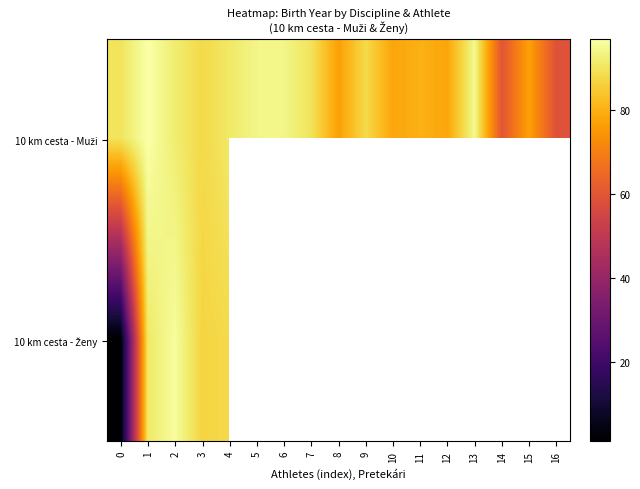

Which label corresponds to the largest value in the chart?

1